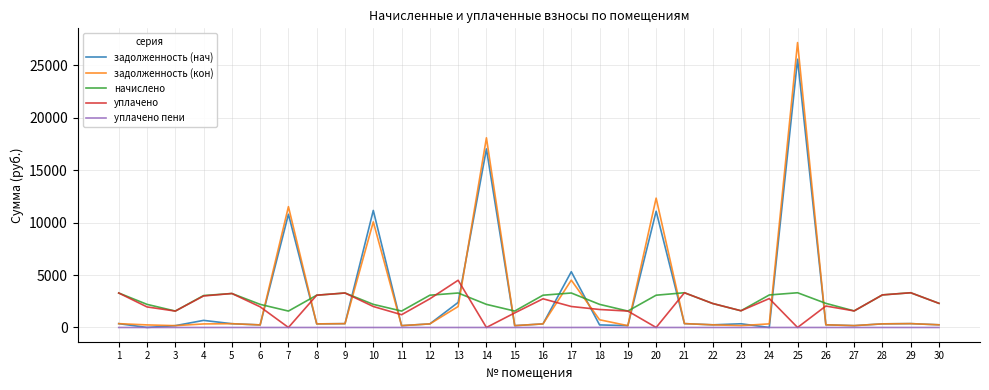

The value of уплачено пени at 14 is 0.0. True or false?

True